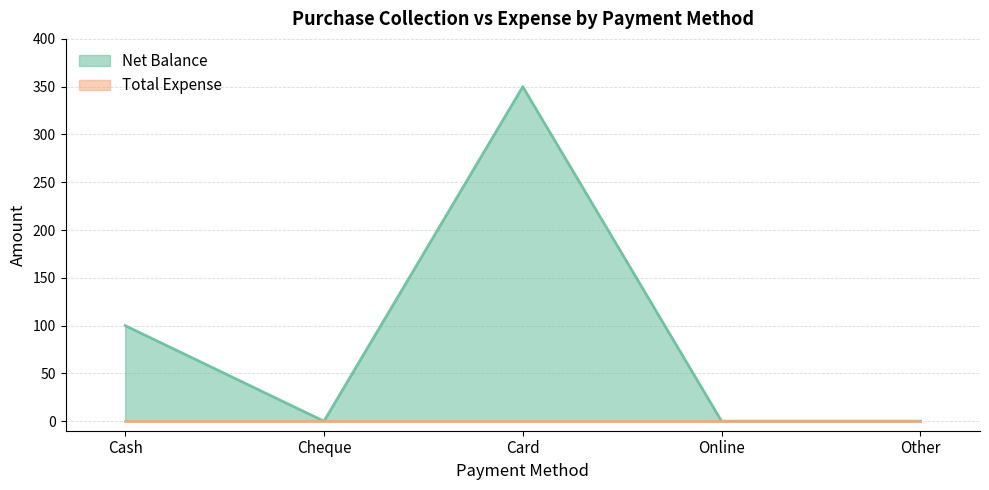

How many values are above zero?

2